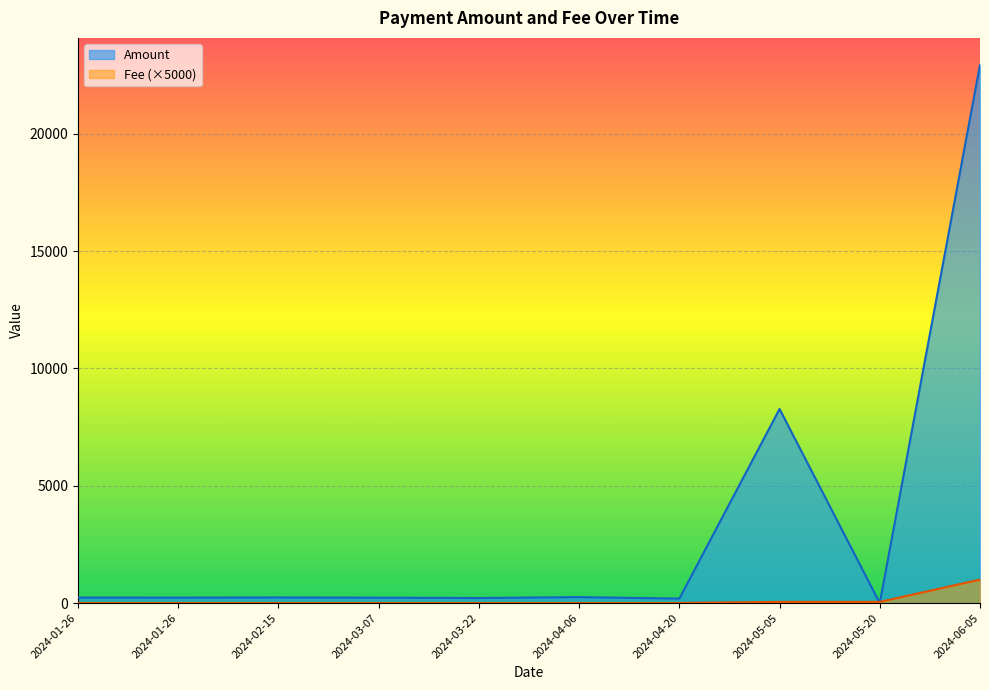

Reading right to left, list all the values displayed in this chart.

Amount: 22942.8	0.0	8272.3	190.8	253.6	215.8	229.9	238.9	231.2	234.5
Fee: 1000.0	50.5	50.5	5.0	5.0	5.0	5.0	5.0	5.0	5.0